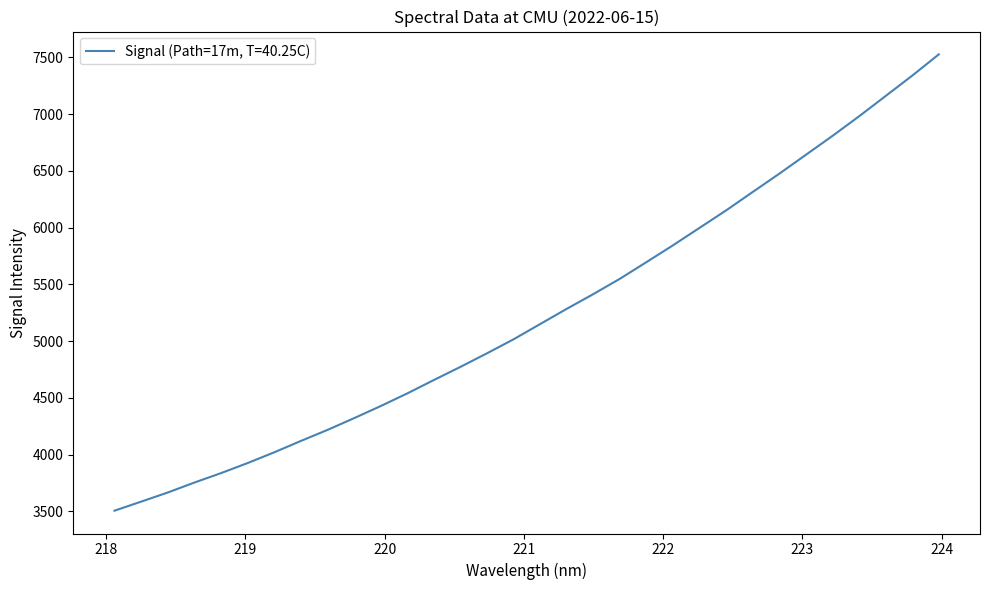

What is the greatest value displayed?

7526.9